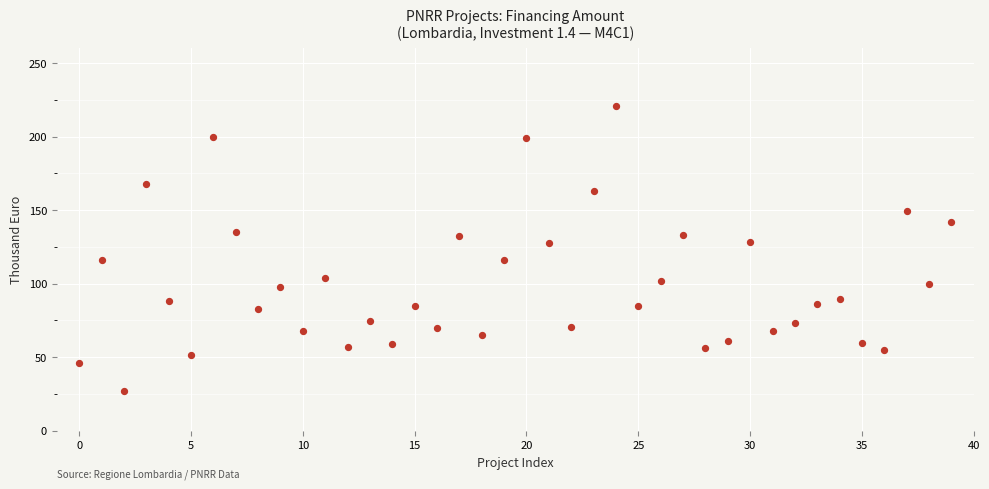

What is the range of Y values (max minus min)?

193.9